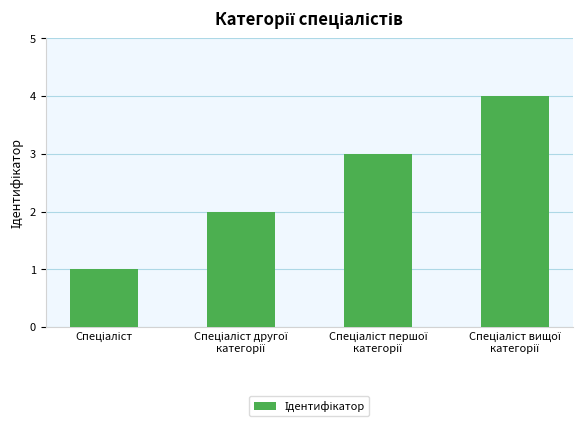

Does the chart contain any negative values?

No